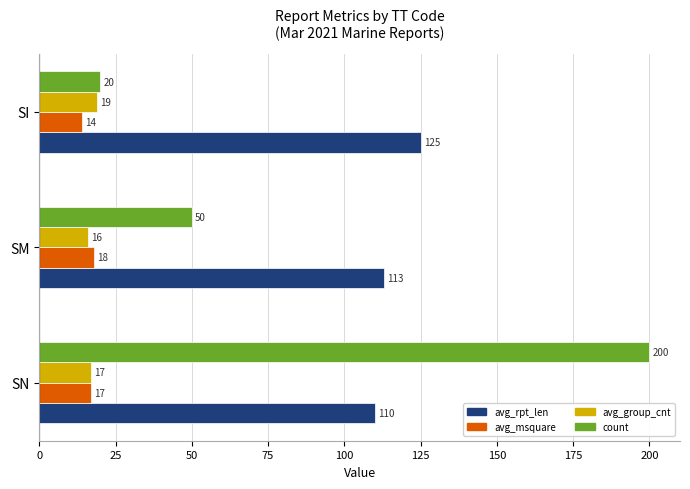

What is the lowest value of the count series?

20